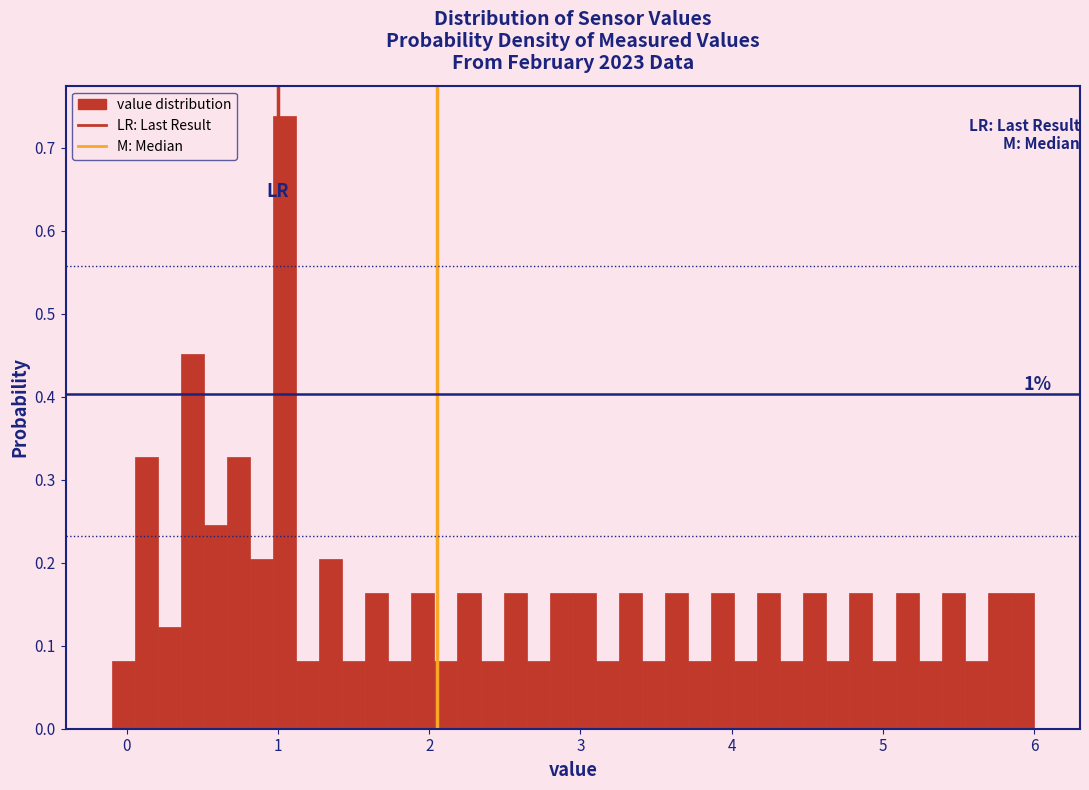

Read against the x-axis, roughly where is the centre of the tallest bar?

1.0